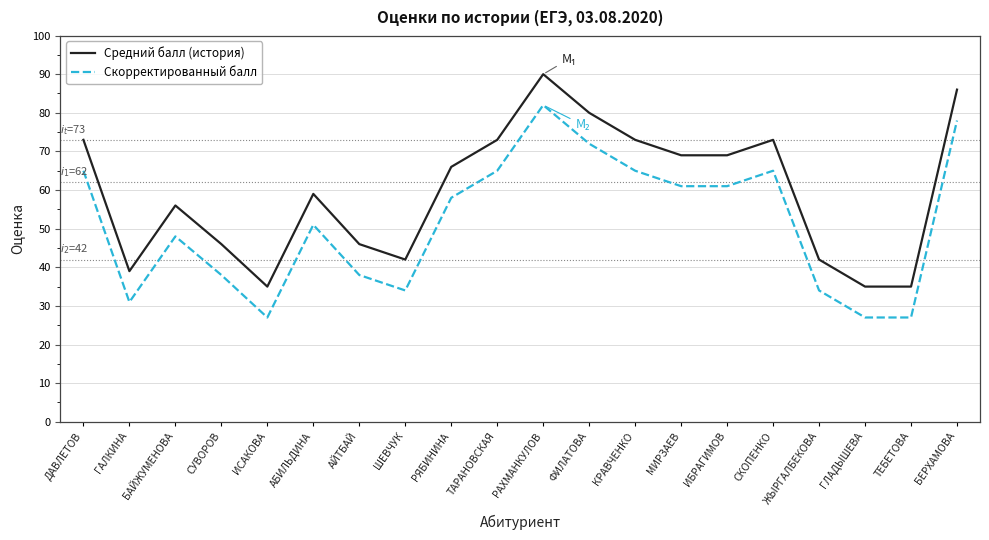

Rank the series by their maximum value, from highest to lowest.

Средний балл (история), Скорректированный балл